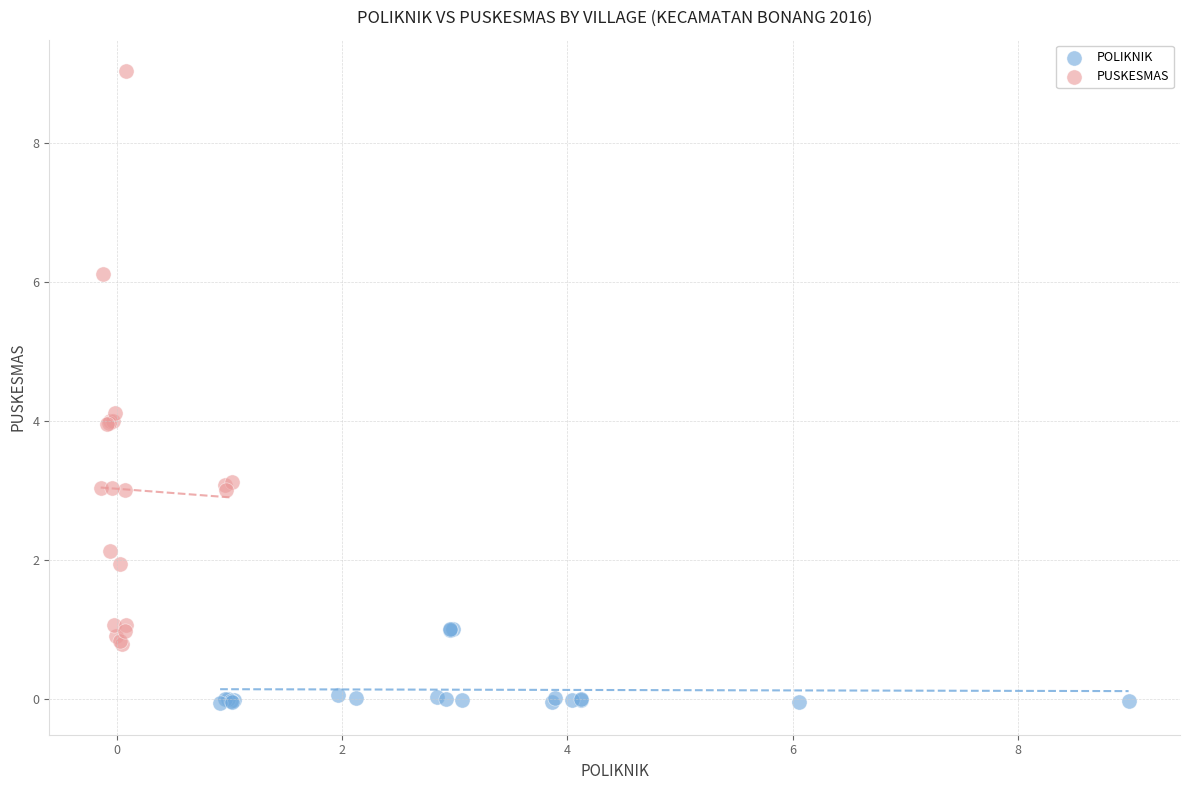

Which series contains the lowest Y value?

POLIKNIK